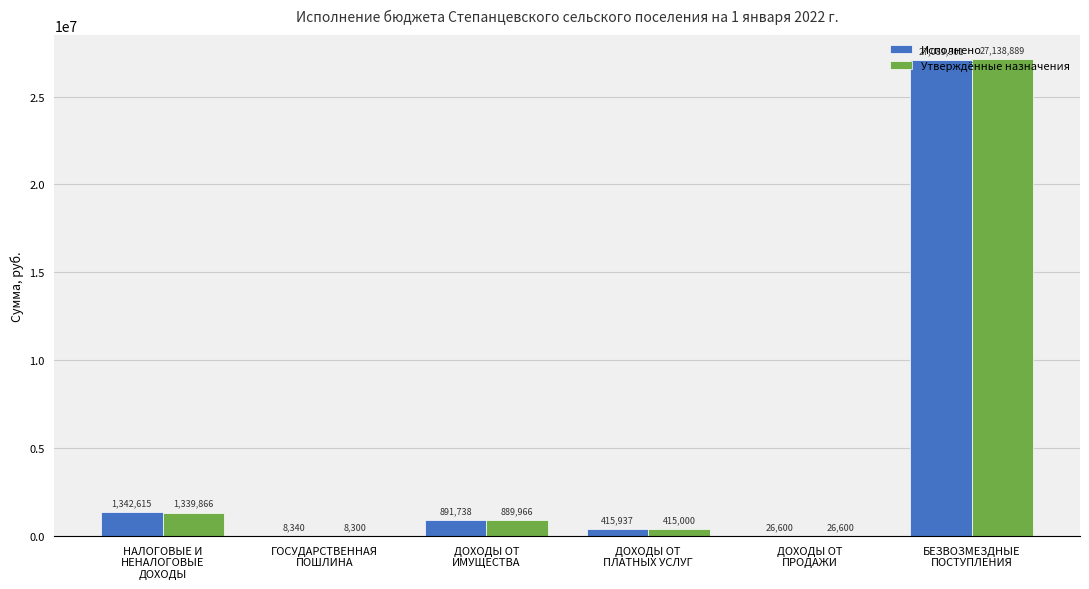

Are the bars horizontal?

No